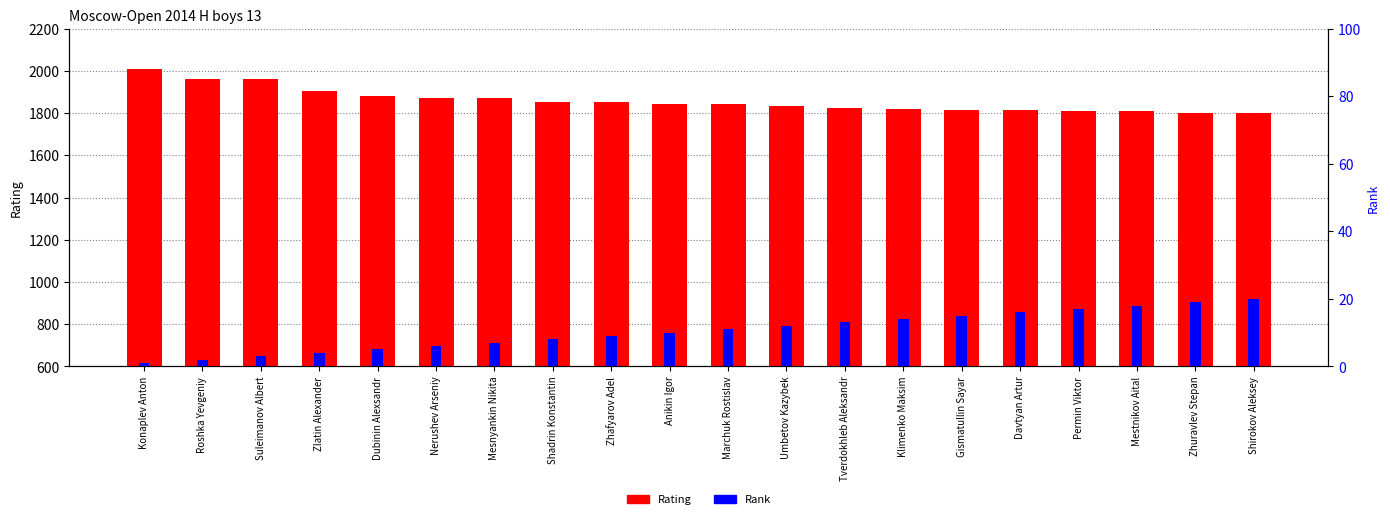

What is the label of the 7th bar from the right?

Klimenko Maksim